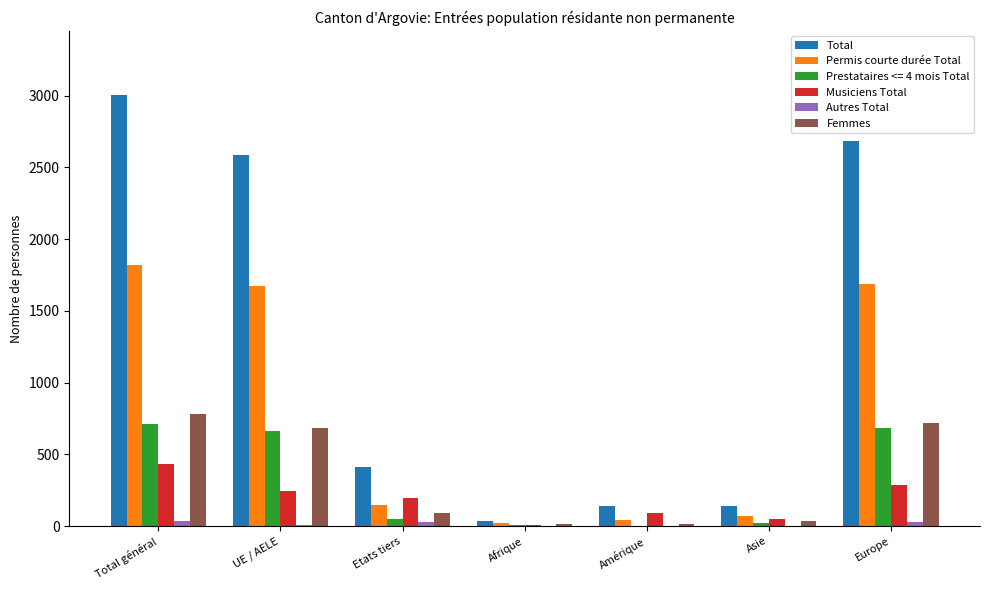

Between Etats tiers and Amérique, which series saw the biggest shift?

Total